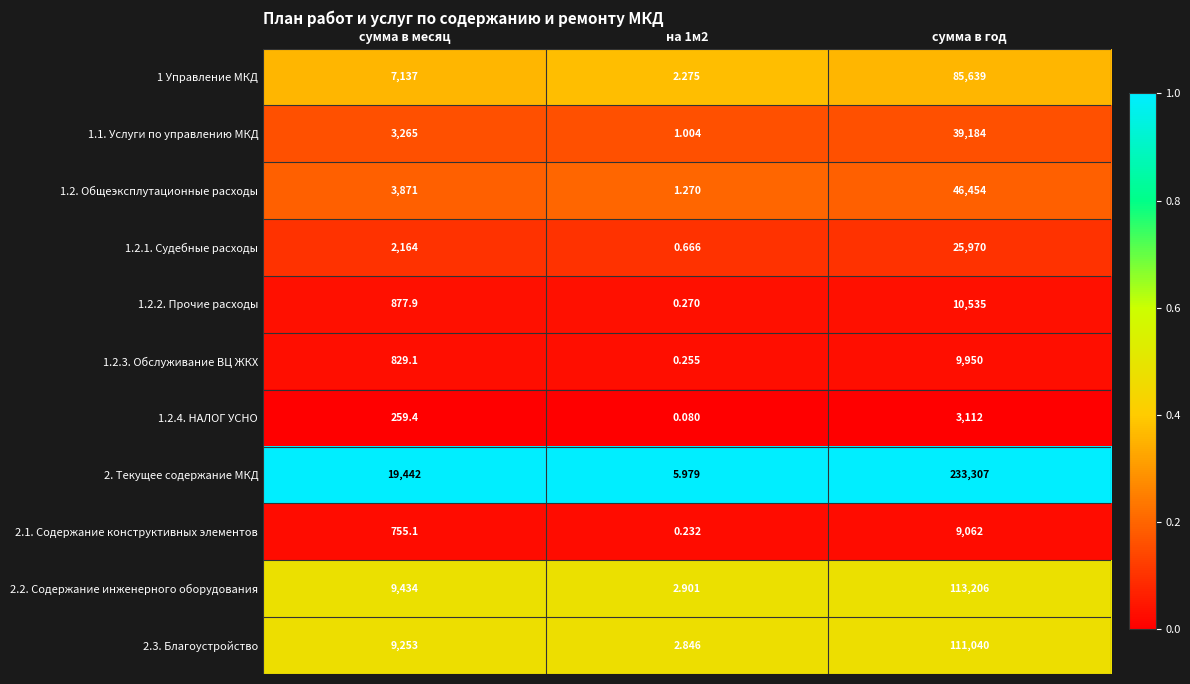

At which category is the sum across all series the highest?

сумма в год